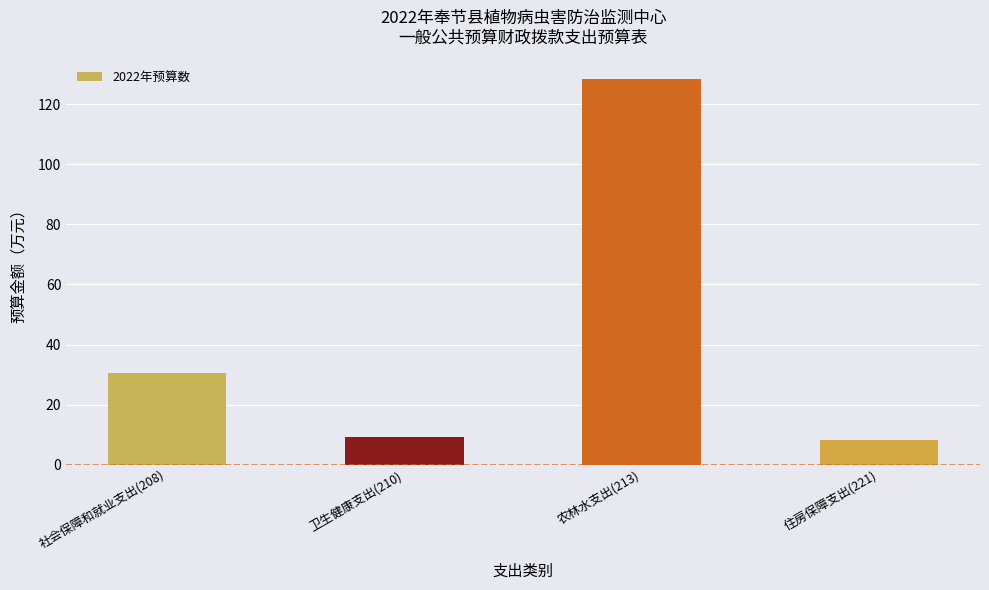

Reading left to right, extract all data points from this chart.

社会保障和就业支出(208)=30.6	卫生健康支出(210)=9.1	农林水支出(213)=128.5	住房保障支出(221)=8.2